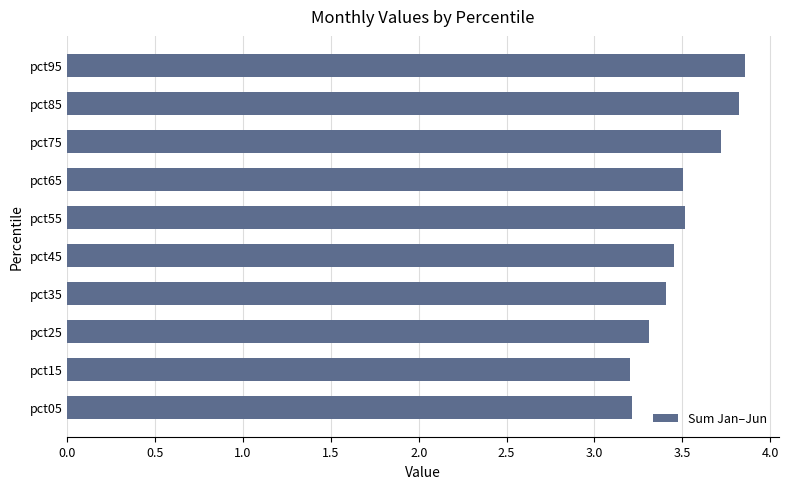

What is the ratio of the value at pct85 to the value at pct35?

1.1